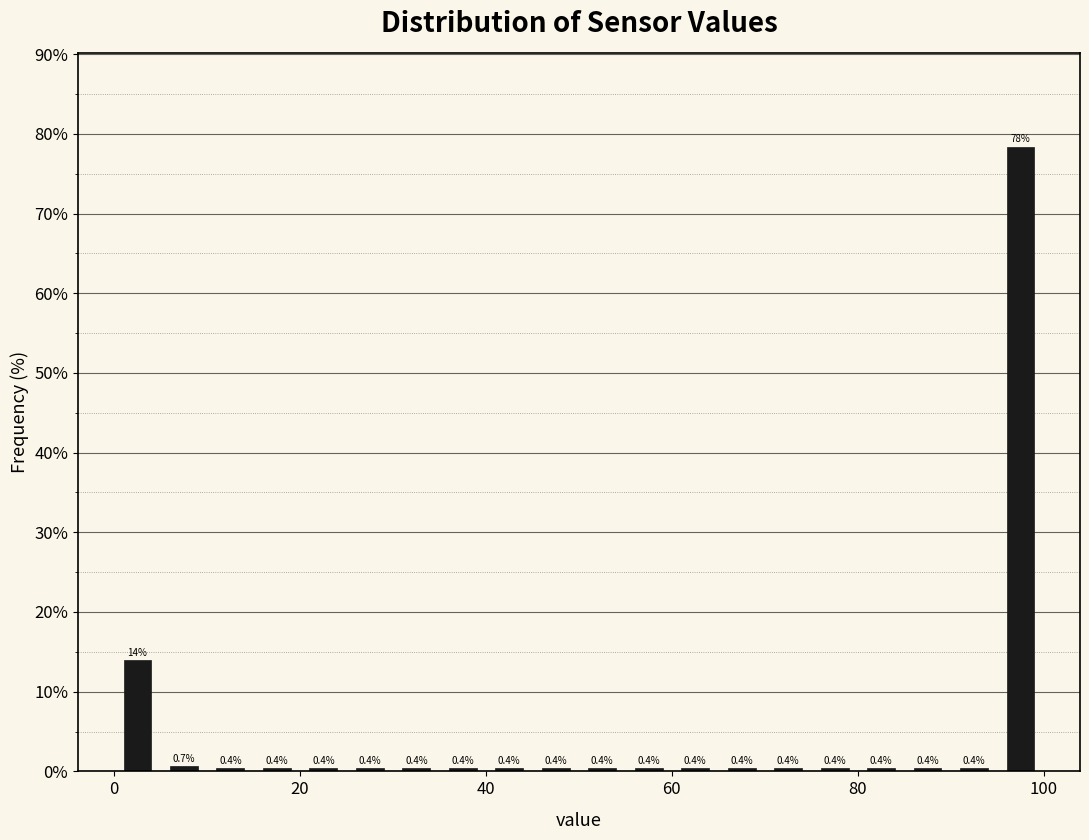

Around what value on the x-axis is the tallest bar? Give the approximate position of its centre, as read against the axis.

98